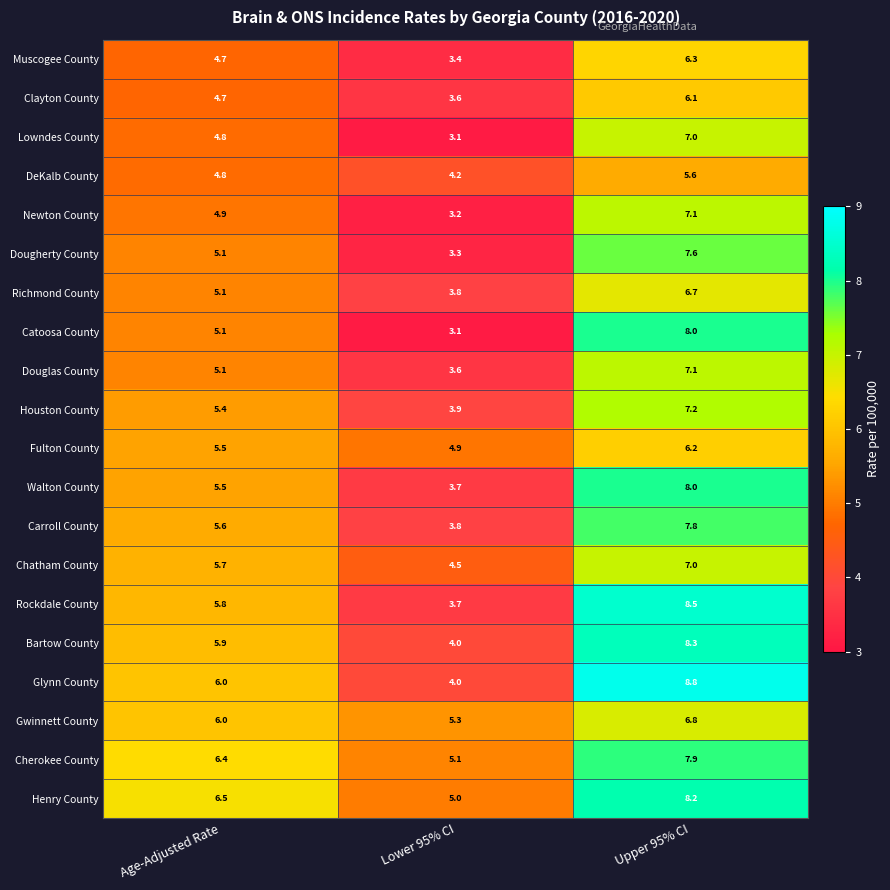

What is the highest value of the Douglas County series?

7.1